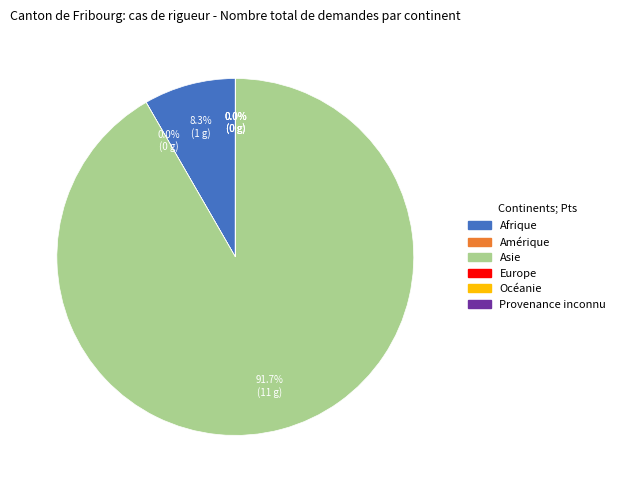

What is the majority slice?

Asie